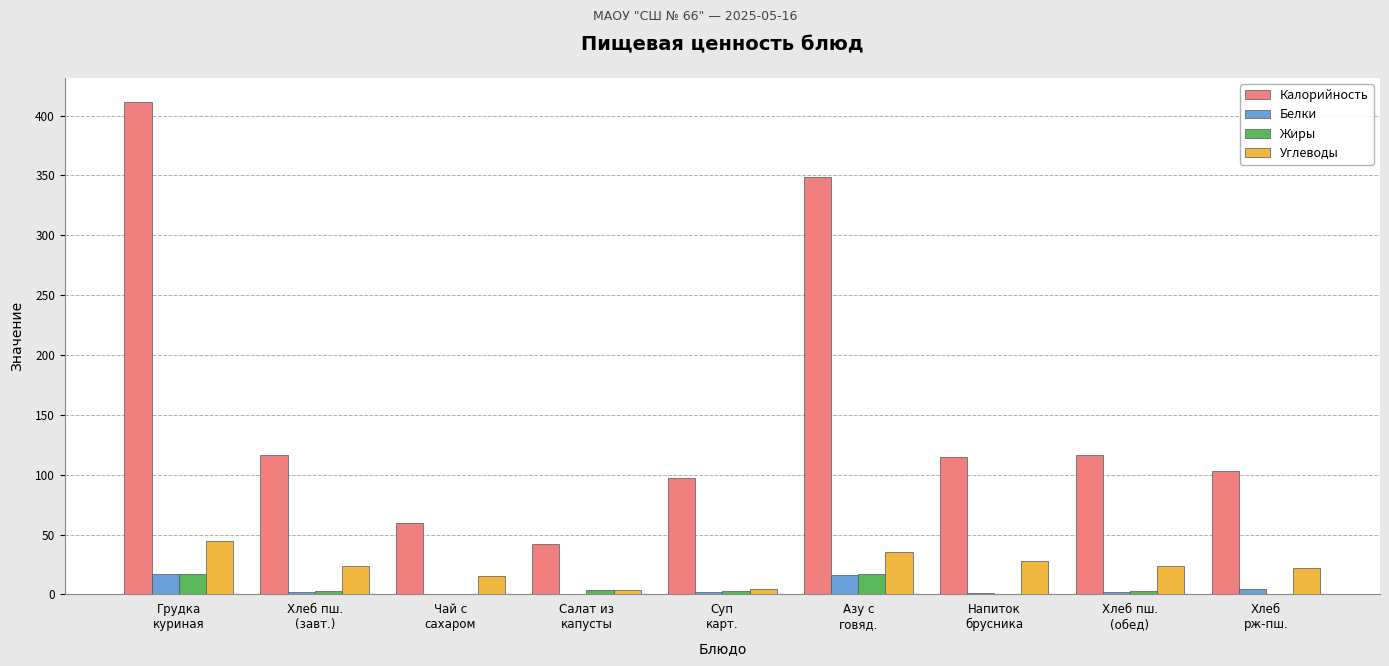

What is the maximum value for Калорийность?

411.0